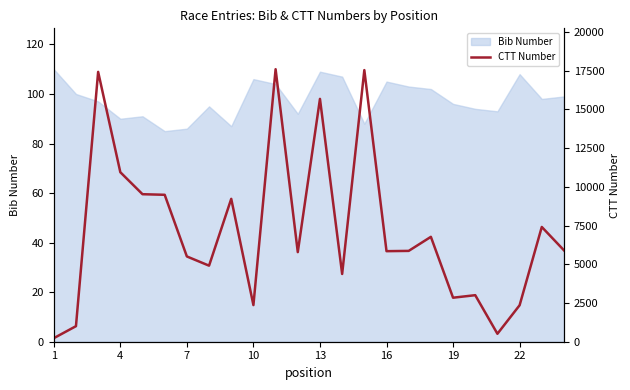

Is it true that Bib Number equals 108 at 22?

True